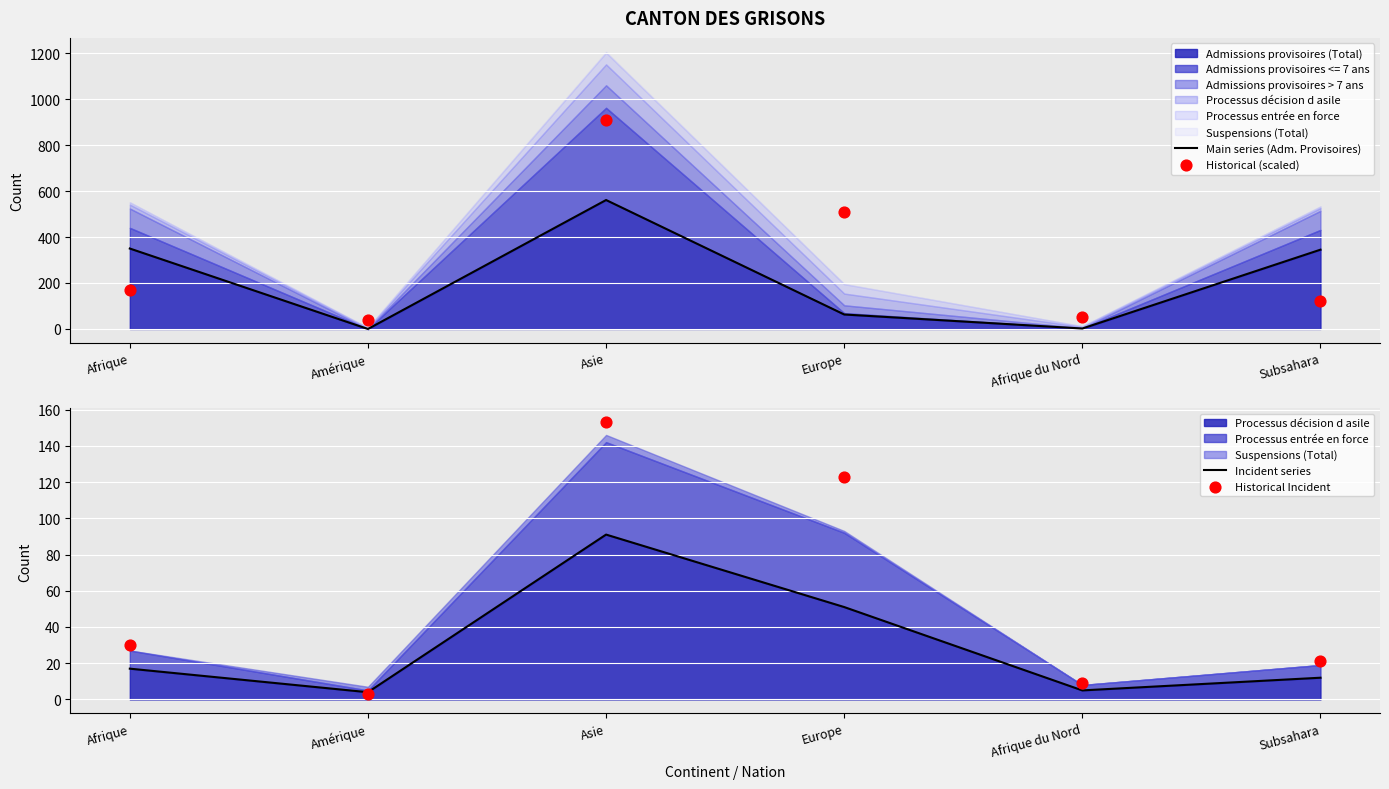

Which series has the largest total across all categories?

Historical (scaled)